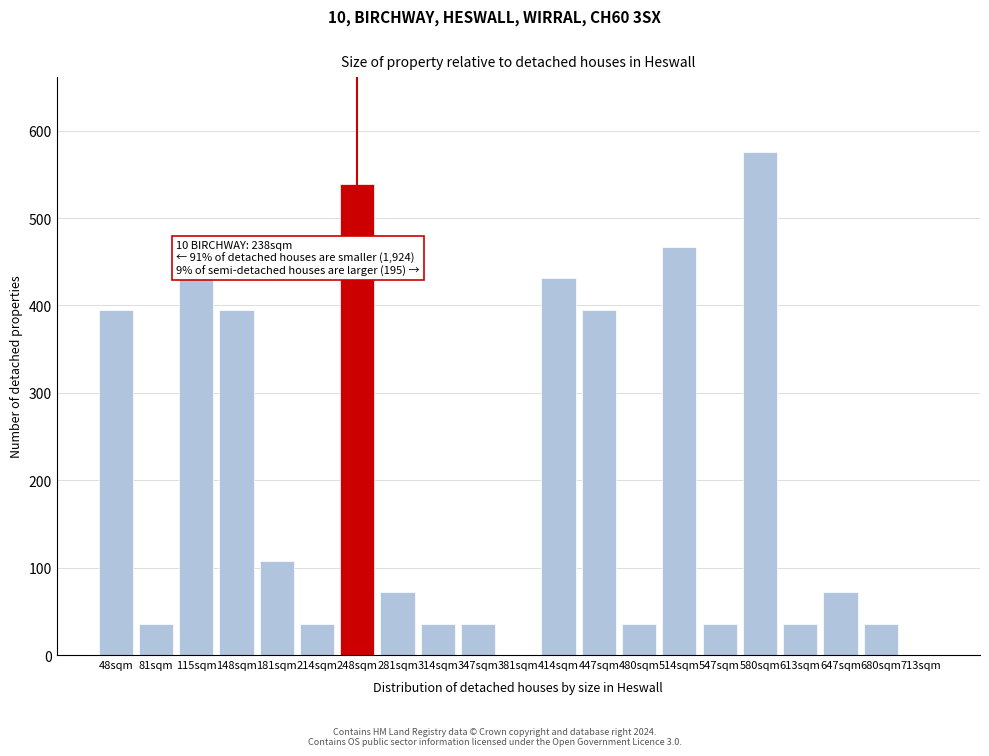

The chart shows a value of 35.9 at 347sqm. True or false?

True